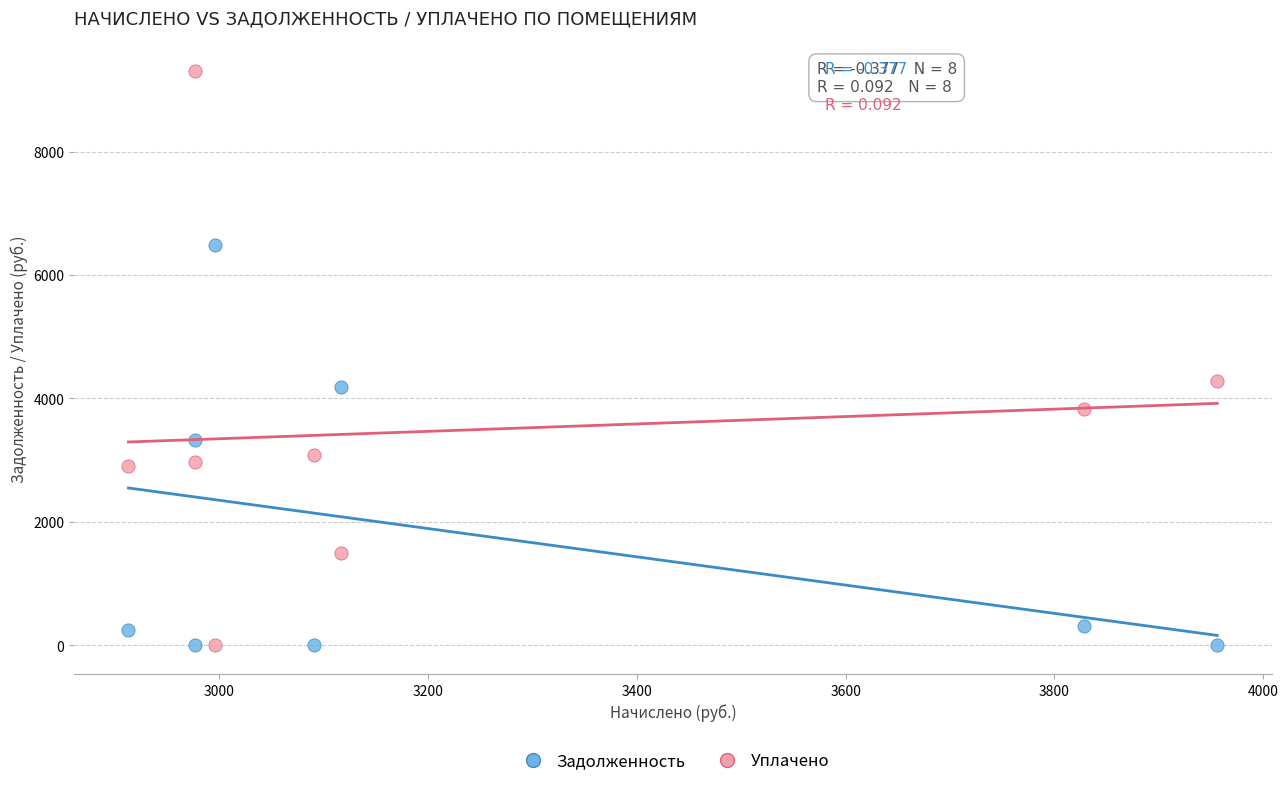

What is the X range (max minus min) for the scatter plot?

1043.0